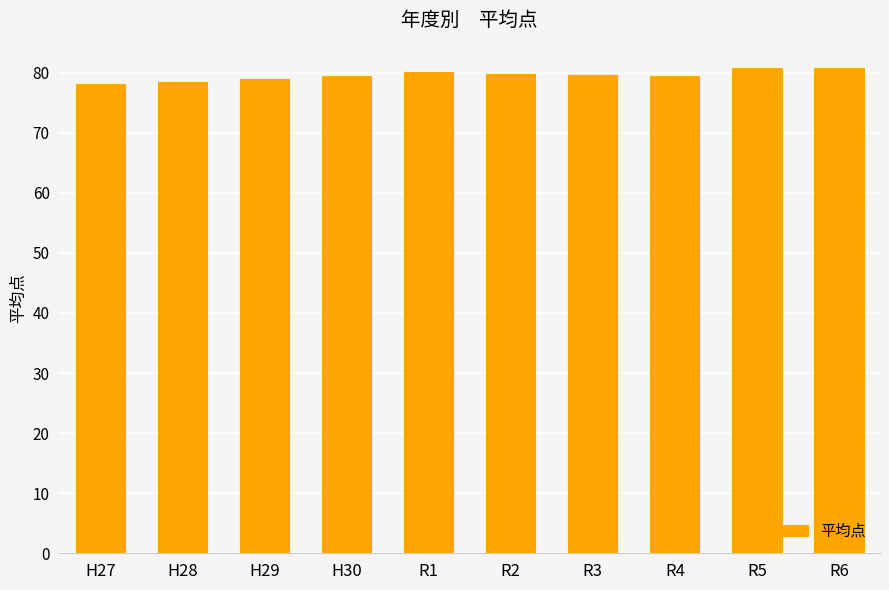

What is the minimum value shown in the chart?

78.2